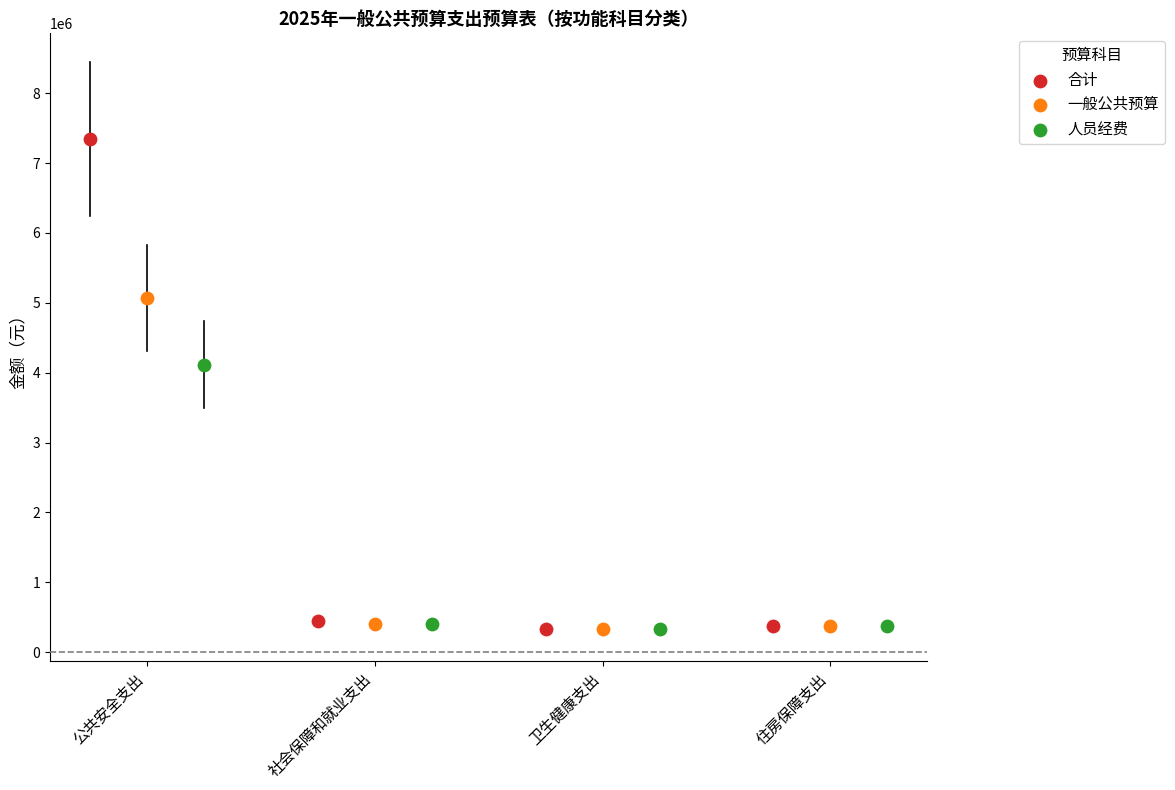

Which series has the widest spread of Y values?

合计